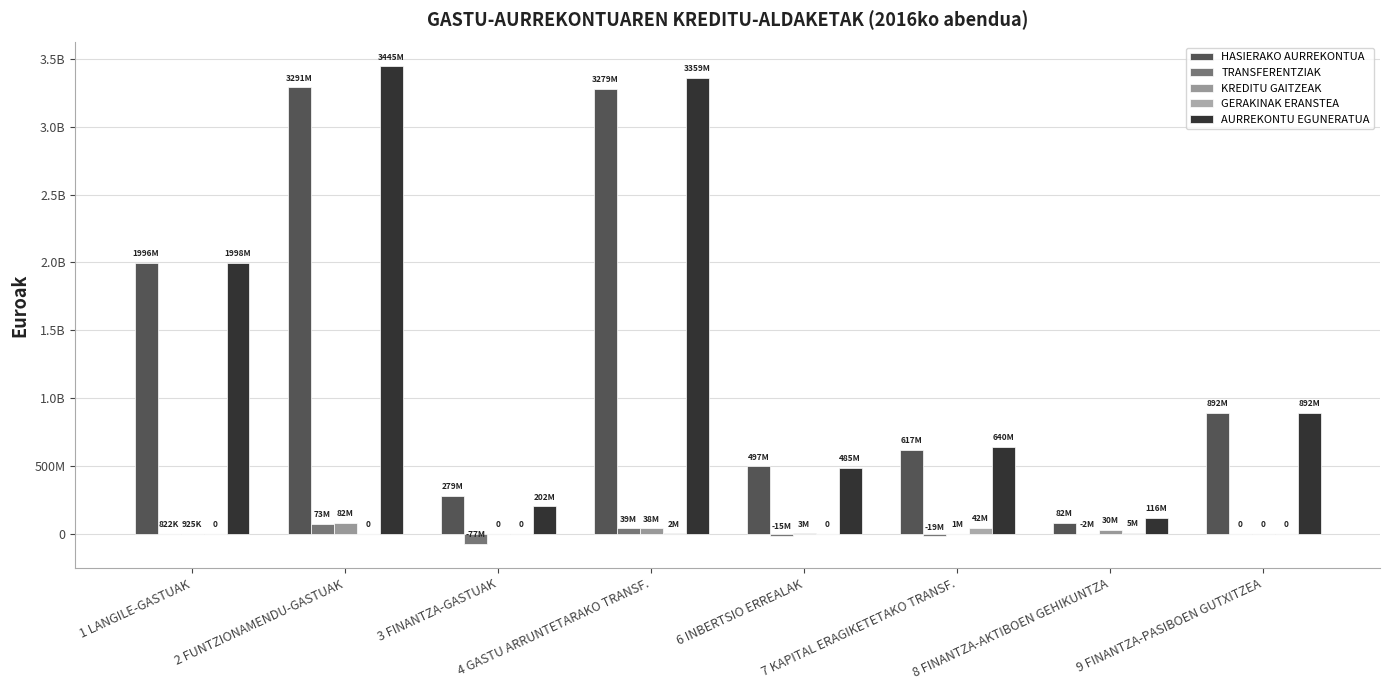

What is the sum of all KREDITU GAITZEAK values?

154723556.4